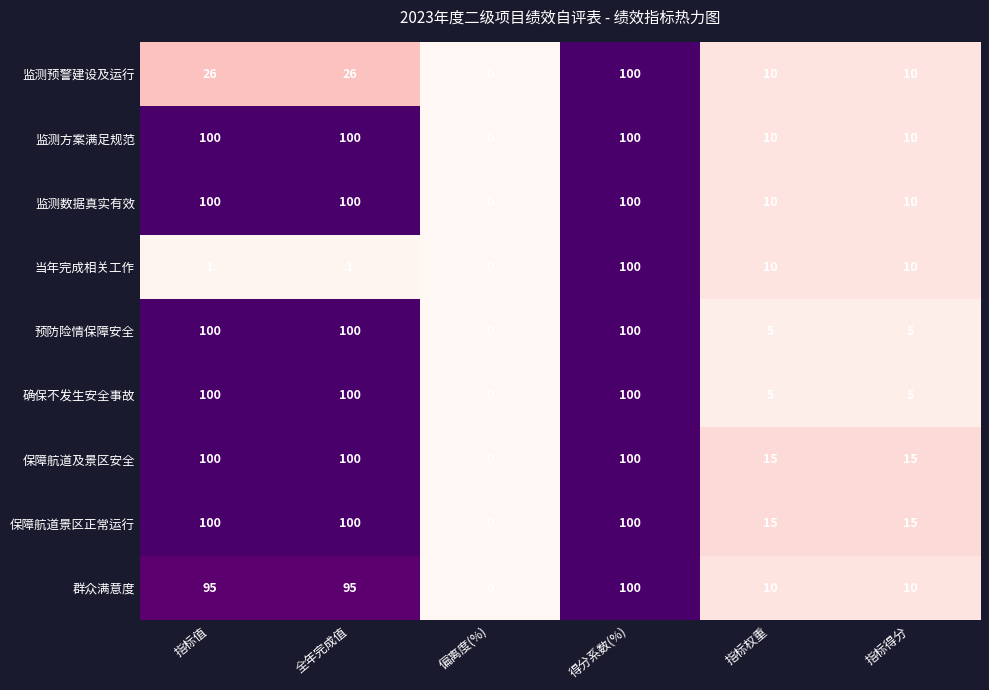

The value of 预防险情保障安全 at 全年完成值 is 100. True or false?

True